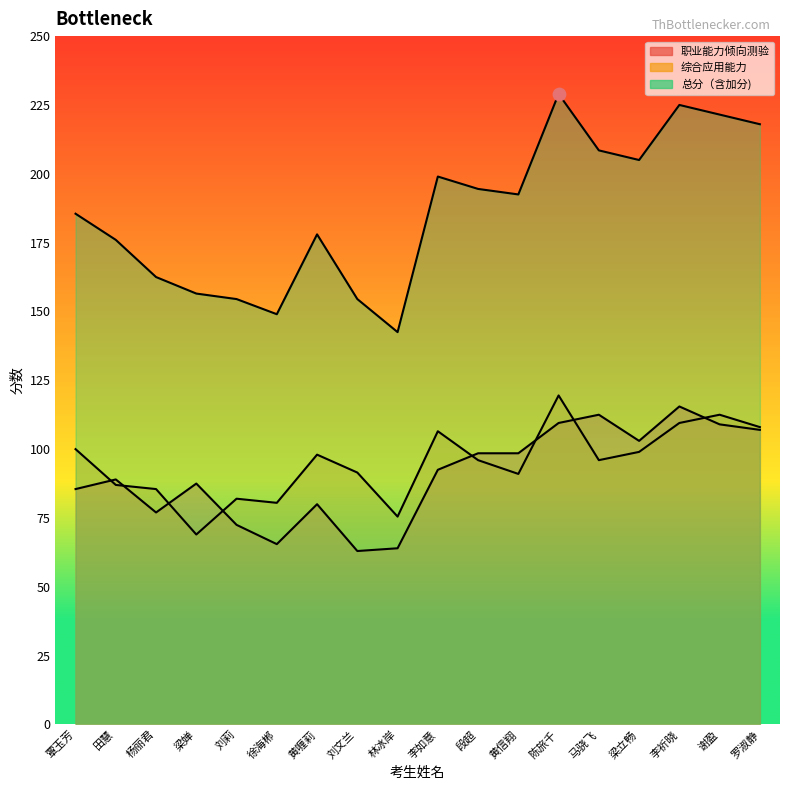

Is the value of 职业能力倾向测验 at 段超 greater than the value of 综合应用能力 at 梁立畅?

No